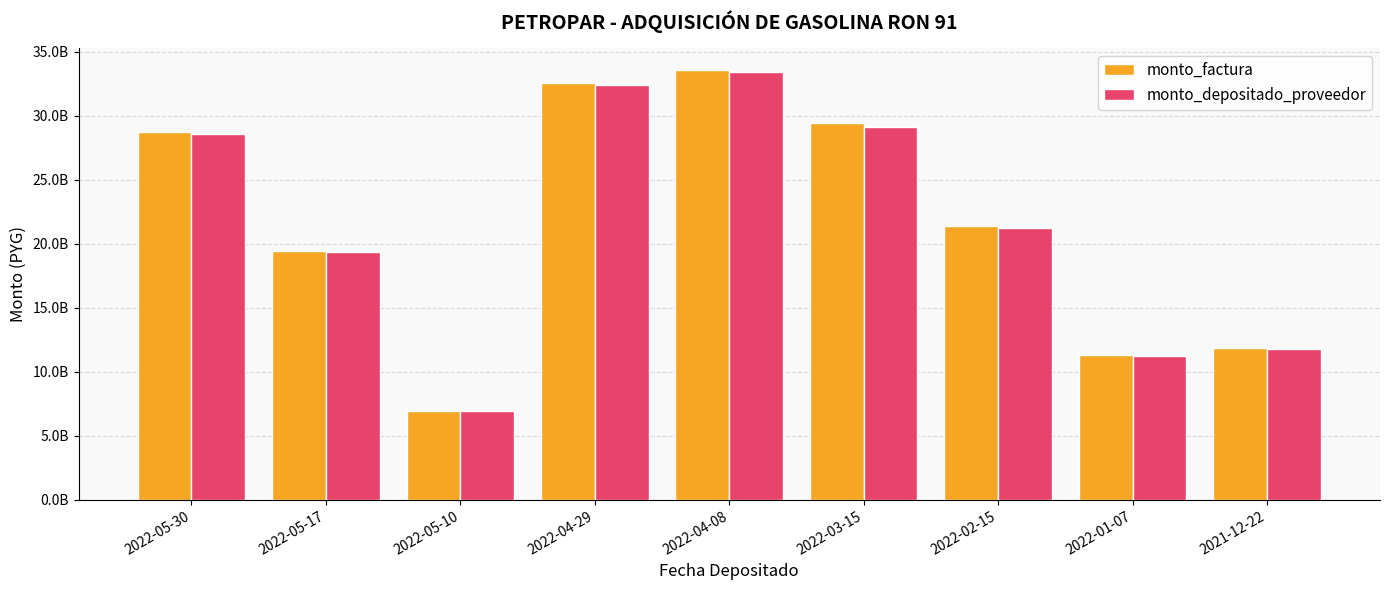

The value of monto_depositado_proveedor at 2022-05-30 is 28606980752. True or false?

True